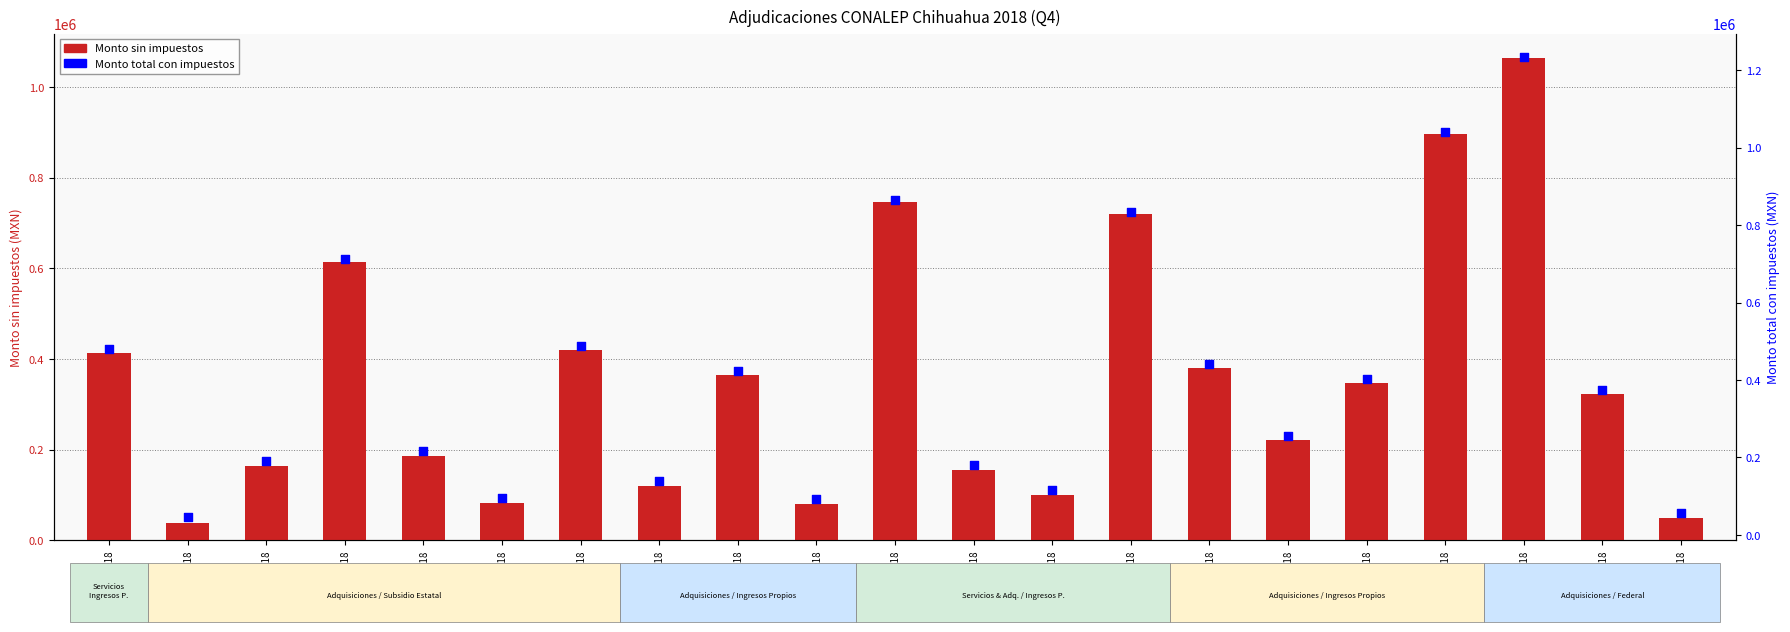

Which series has the largest total across all categories?

Monto total con impuestos